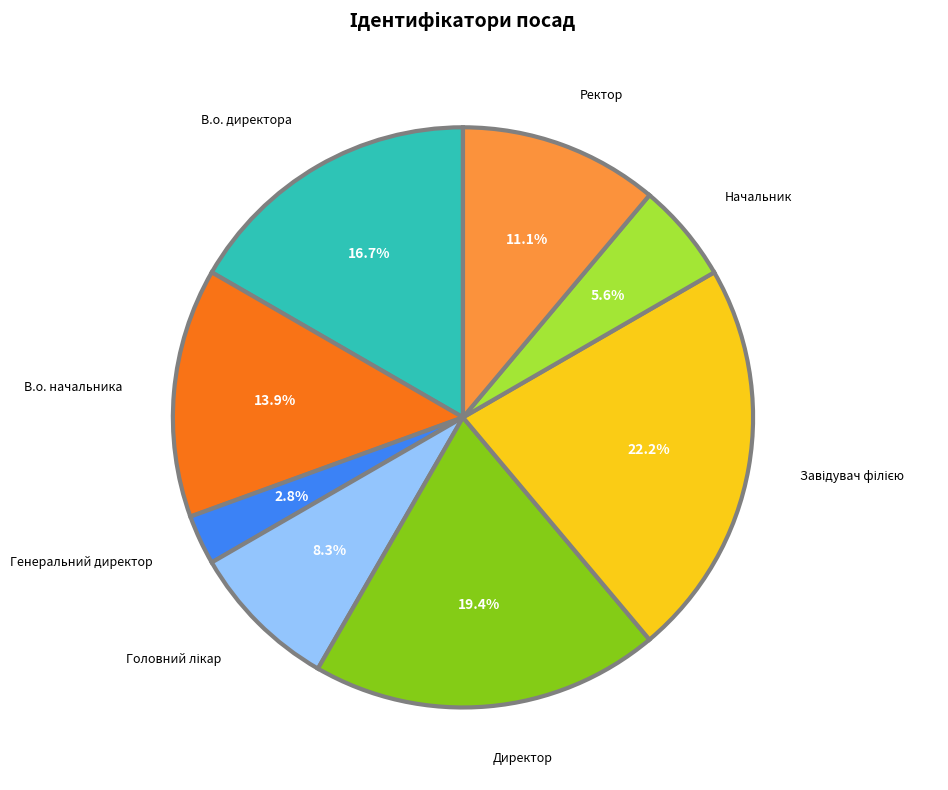

How many segments does this pie chart have?

8